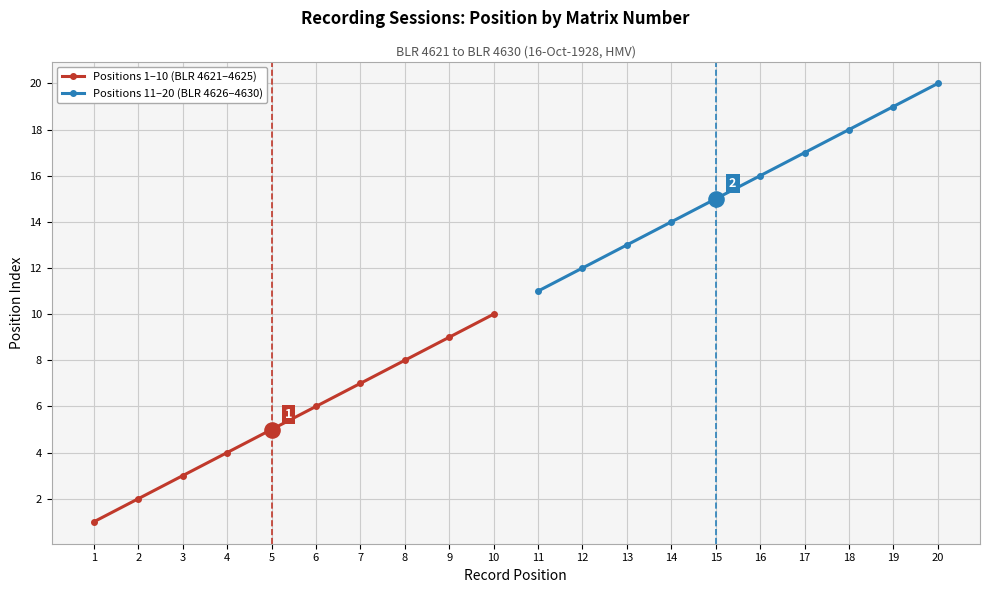

The Positions 1–10 (BLR 4621–4625) series shows 1 at 1. True or false?

True